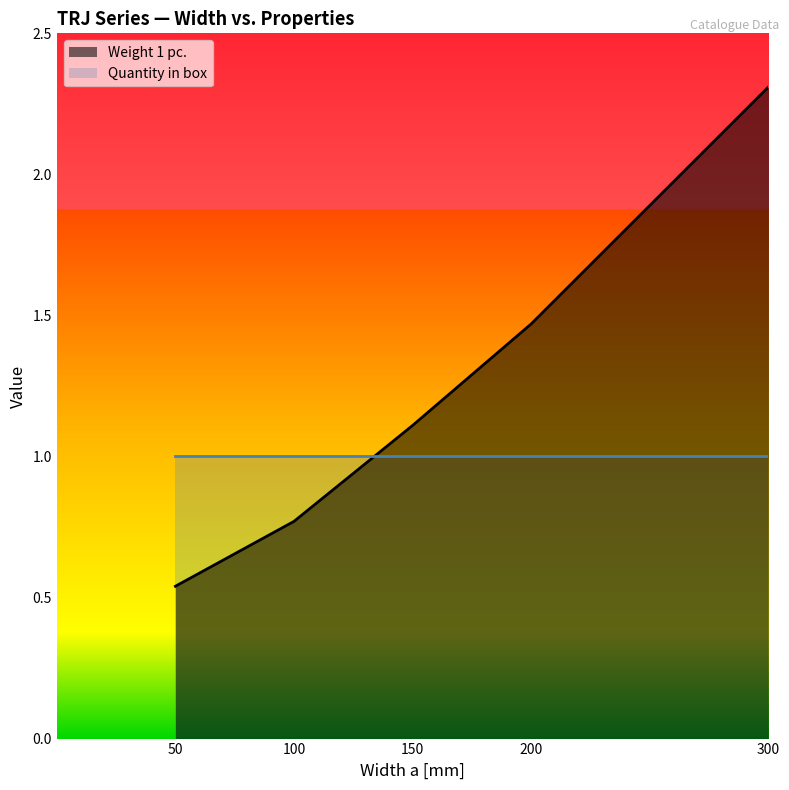

What is the sum of all values?

6.2